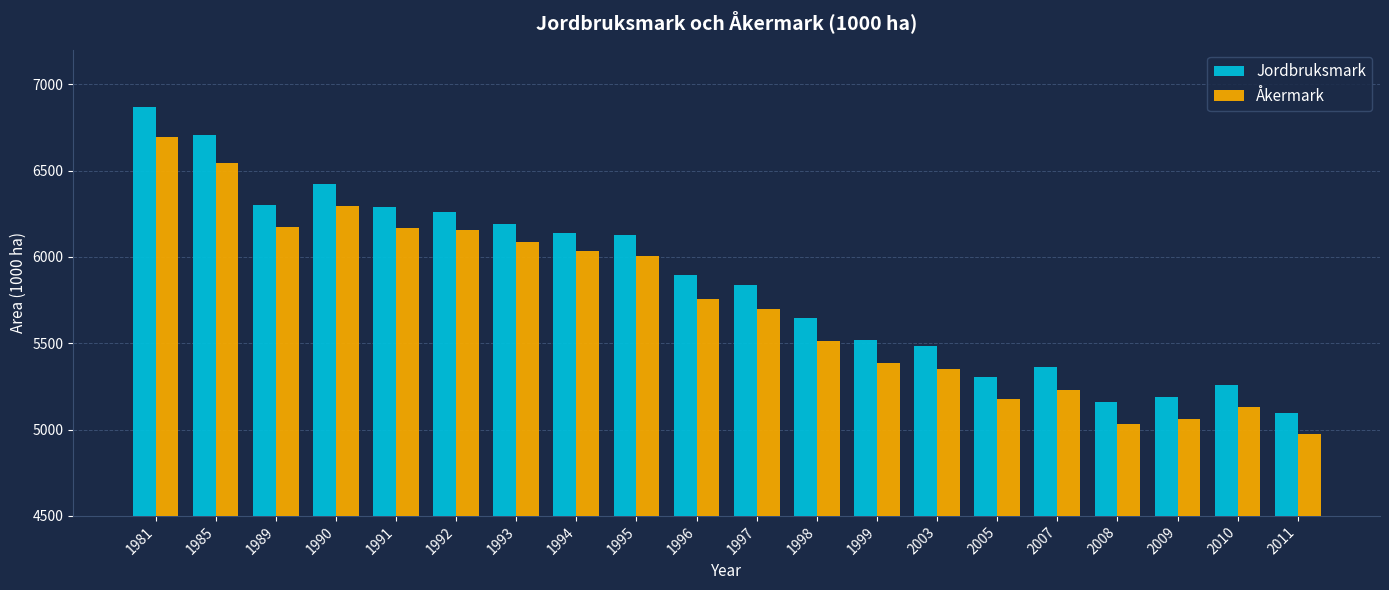

The value of Jordbruksmark at 2011 is 3261. True or false?

False